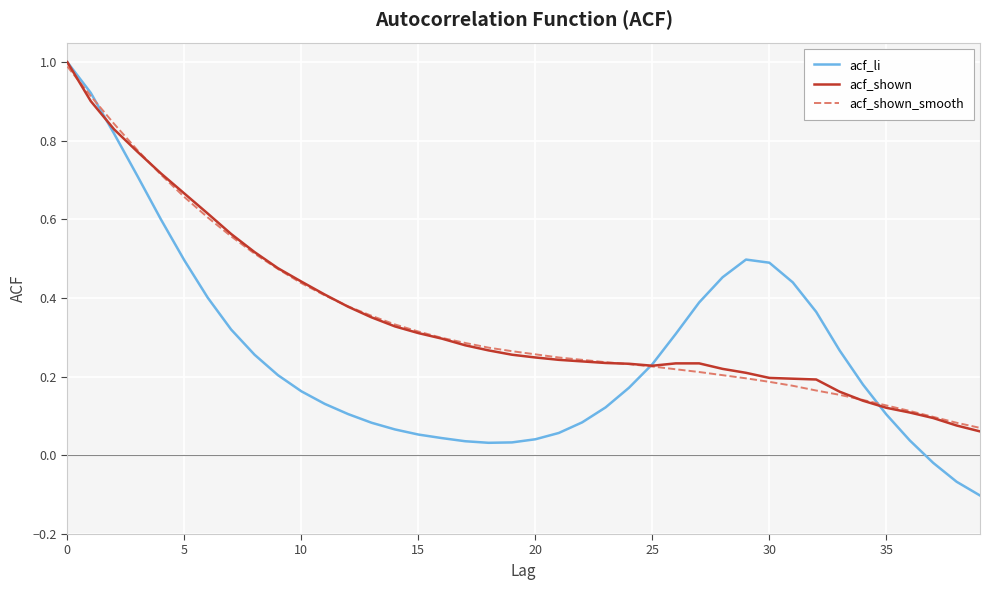

What is the highest value of the acf_shown series?

1.0